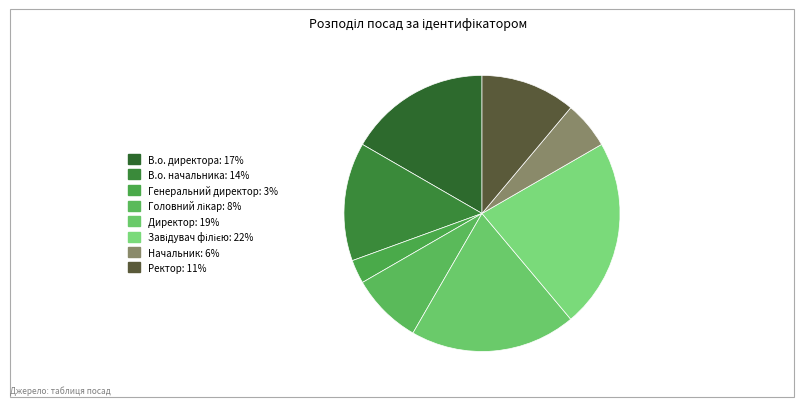

The Завідувач філією slice represents 22% of the pie. True or false?

True